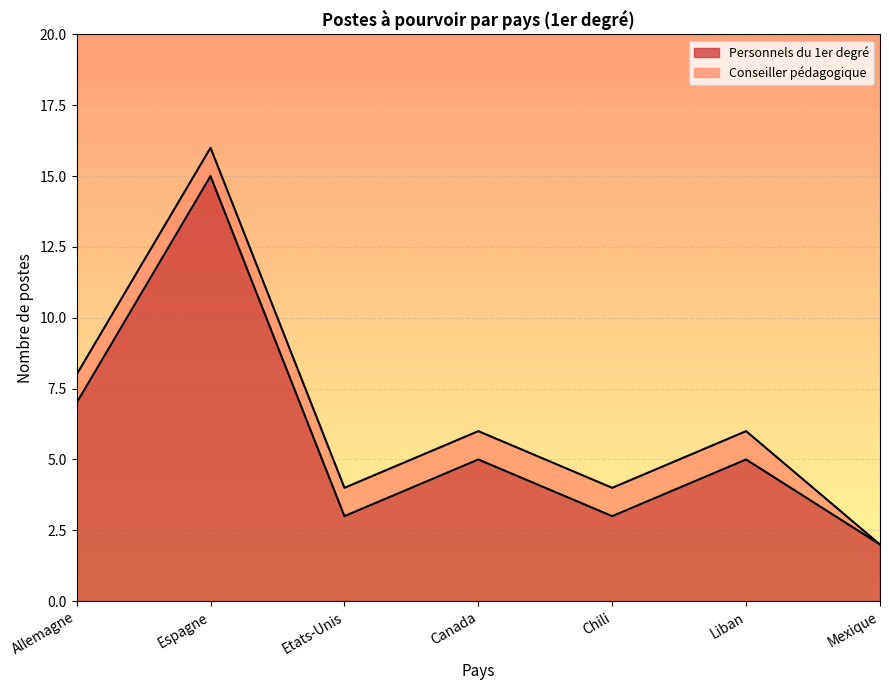

At which category does the data reach its first local valley?

Etats-Unis